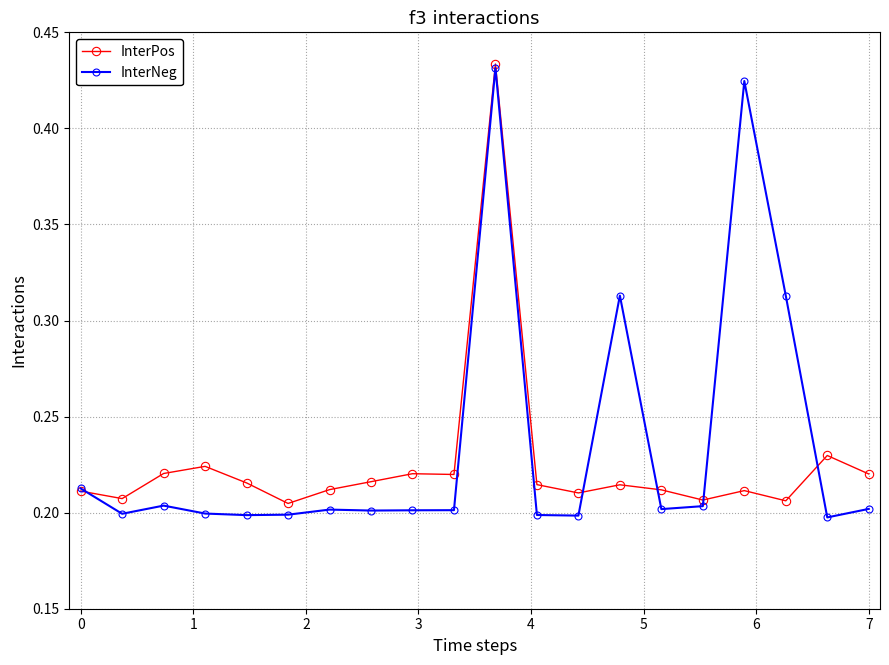

Which series has the largest range (max minus min)?

InterNeg